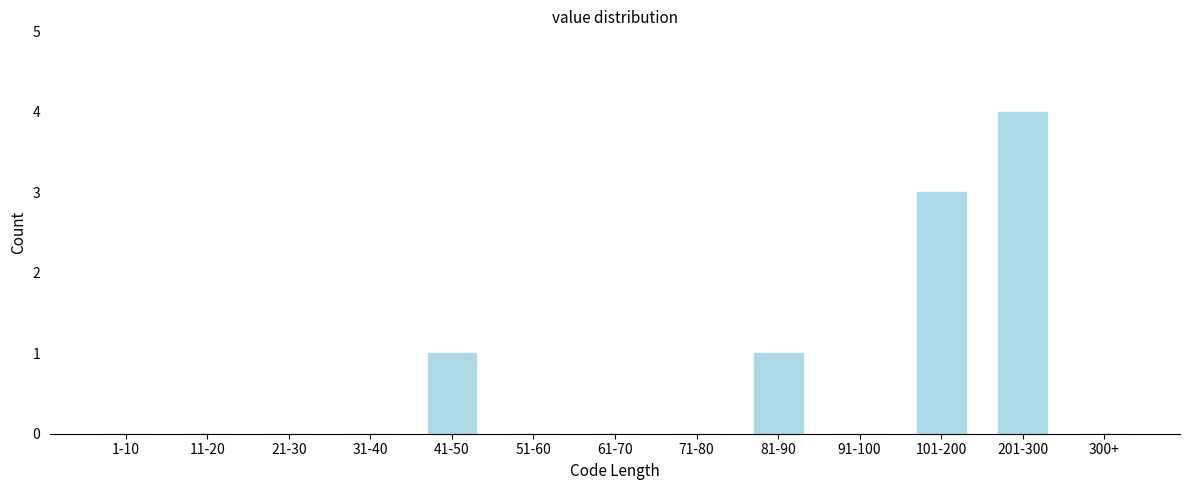

Reading left to right, list all the values displayed in this chart.

1-10=0	11-20=0	21-30=0	31-40=0	41-50=1	51-60=0	61-70=0	71-80=0	81-90=1	91-100=0	101-200=3	201-300=4	300+=0